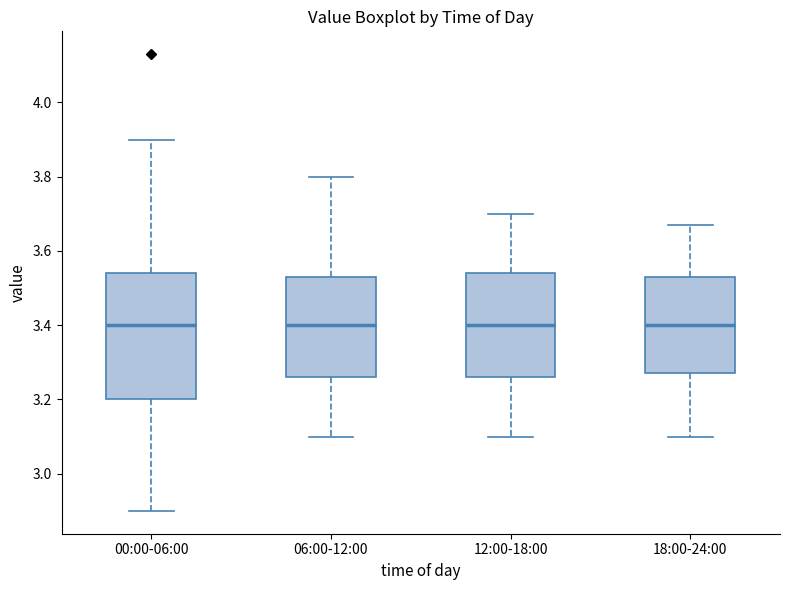

Where is the lower edge of the box for 06:00-12:00 on the y-axis? The values are not printed on the chart, so give them approximately, as read against the axis.

3.26